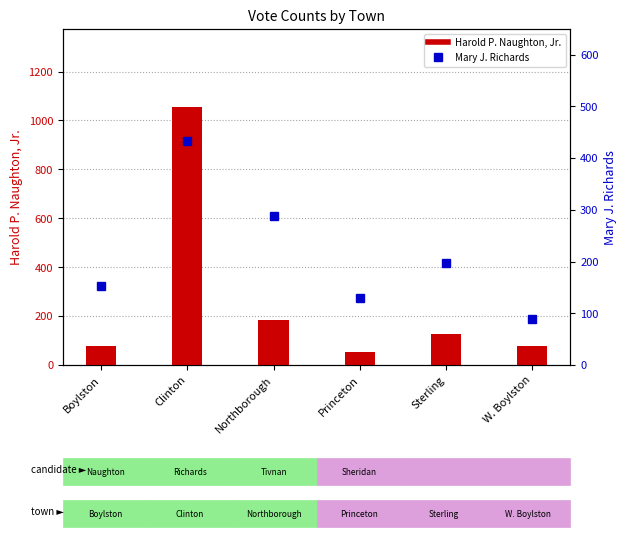

Is the value of Harold P. Naughton, Jr. at Princeton greater than the value of Mary J. Richards at Sterling?

No